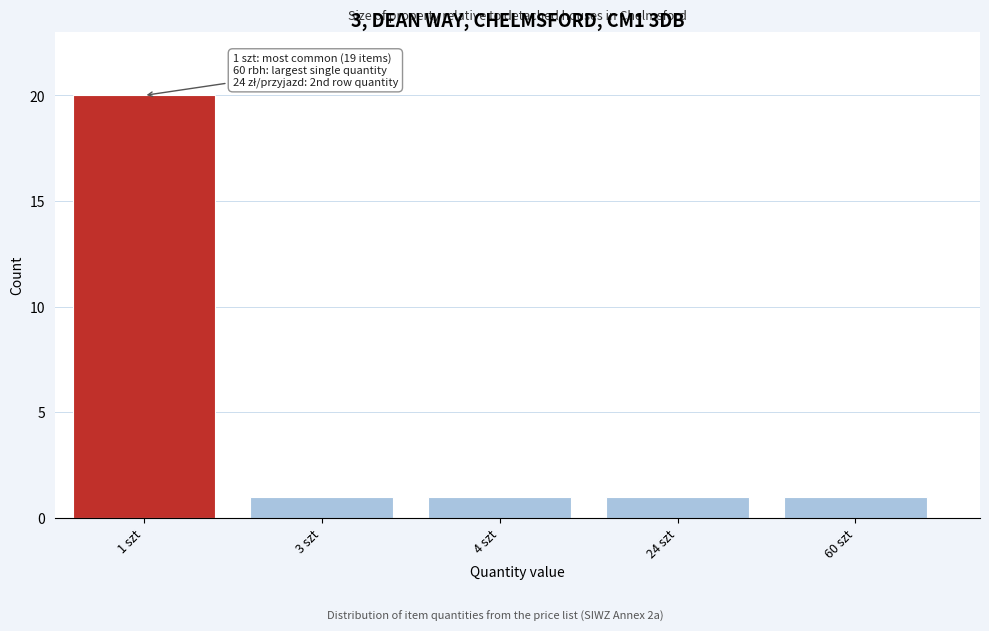

Reading left to right, what are all the values shown in this chart?

1 szt=20	3 szt=1	4 szt=1	24 szt=1	60 szt=1